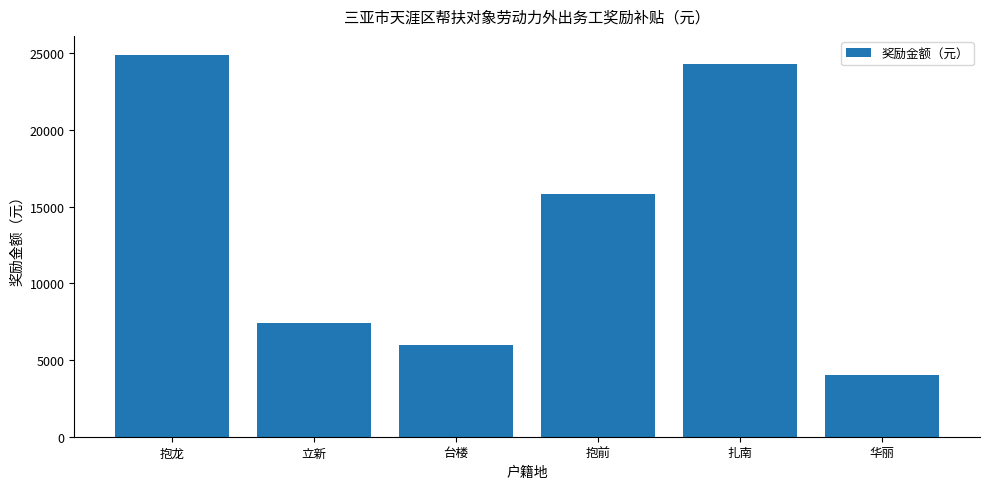

The value at 扎南 is 24300. True or false?

True